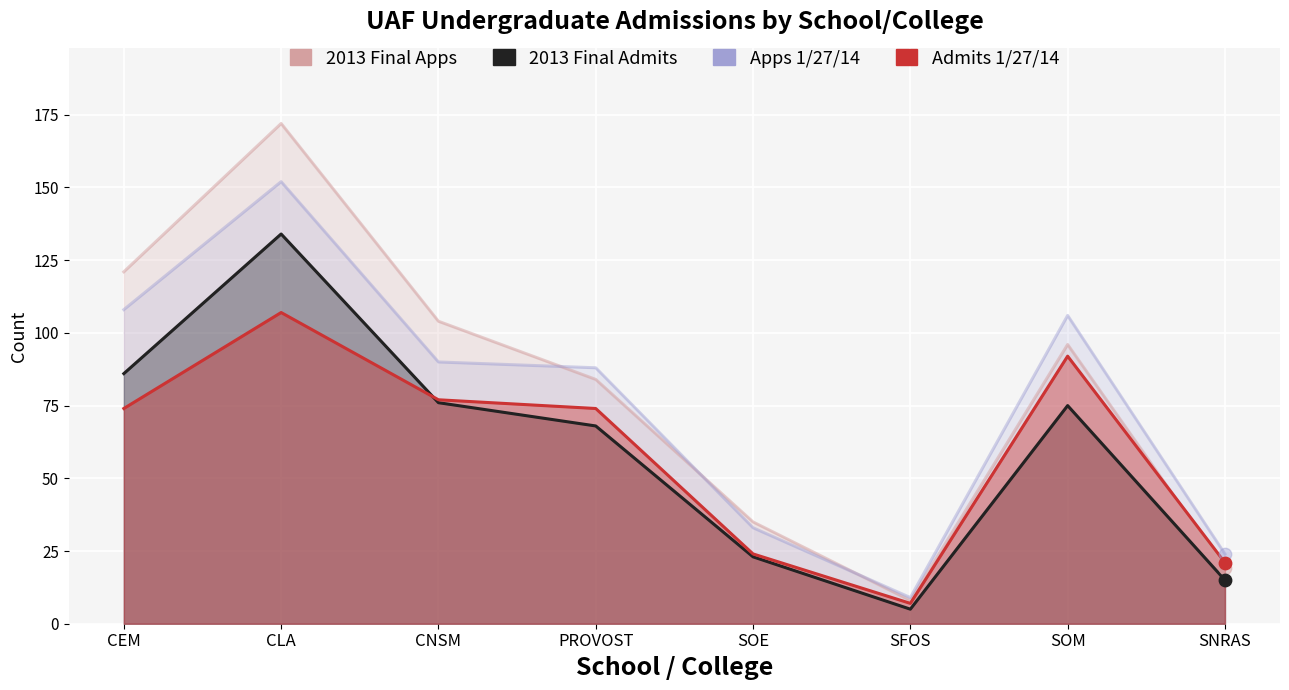

What is the total value across all series at SFOS?

29